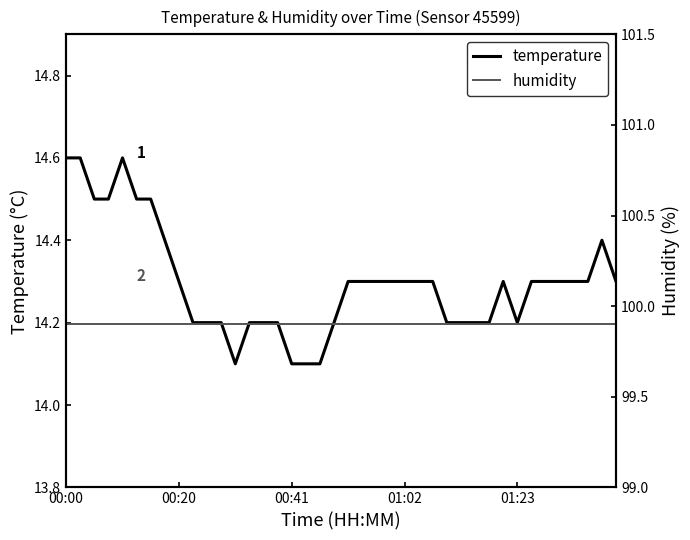

What is the lowest value of the temperature series?

14.1